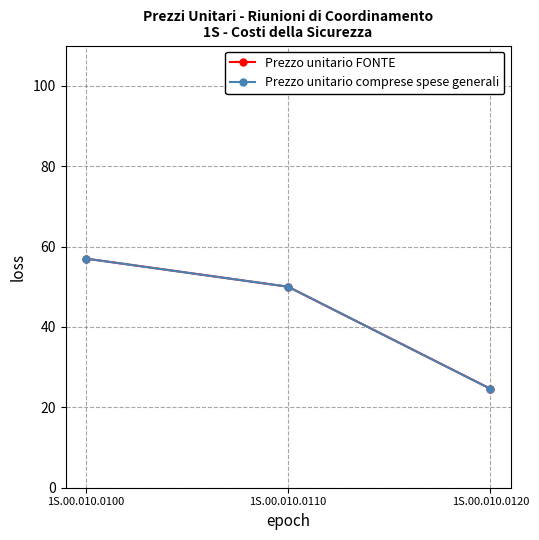

Is this an area chart (filled region under the line)?

No